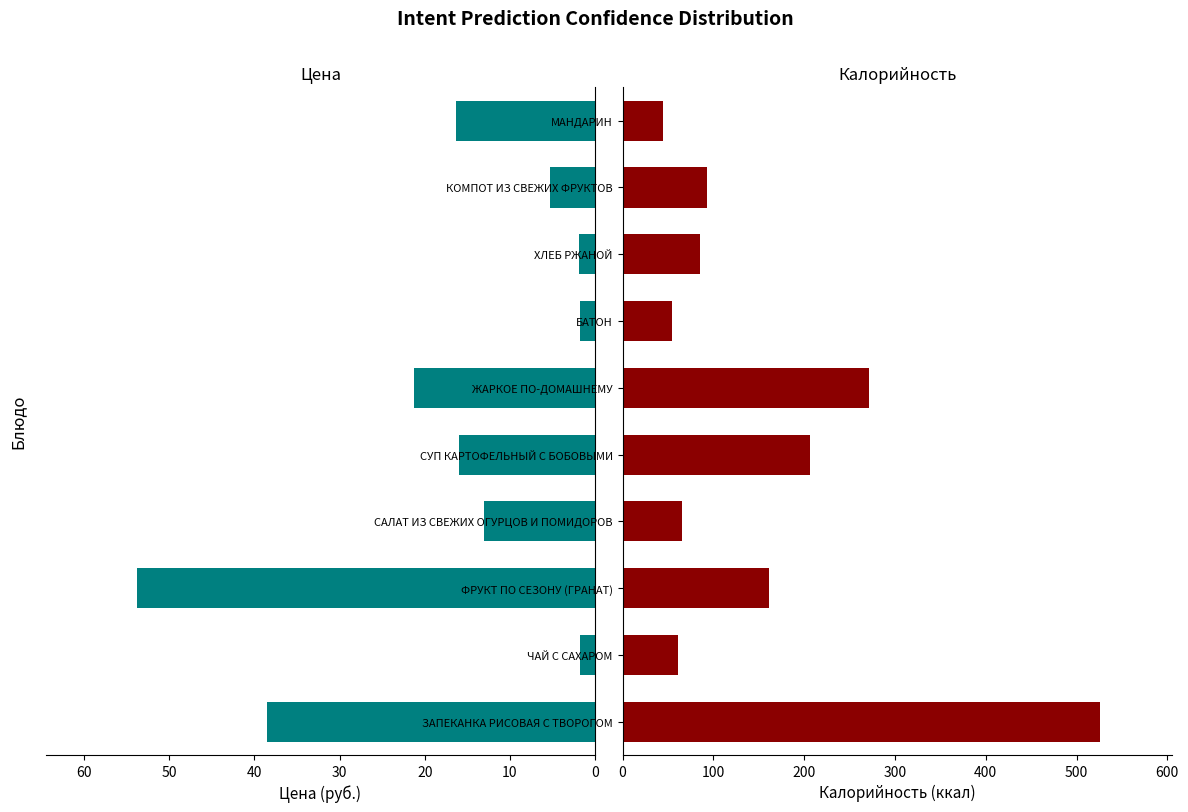

What is the sum of all Цена values?

169.5